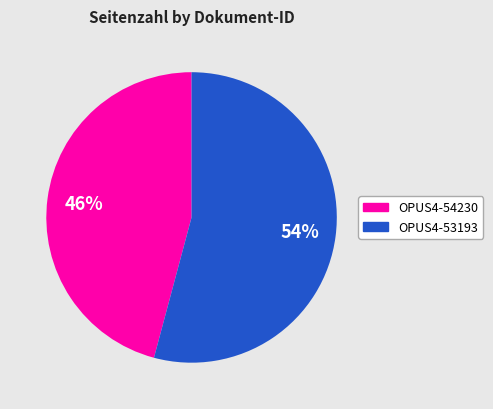

How many slices are in this pie chart?

2